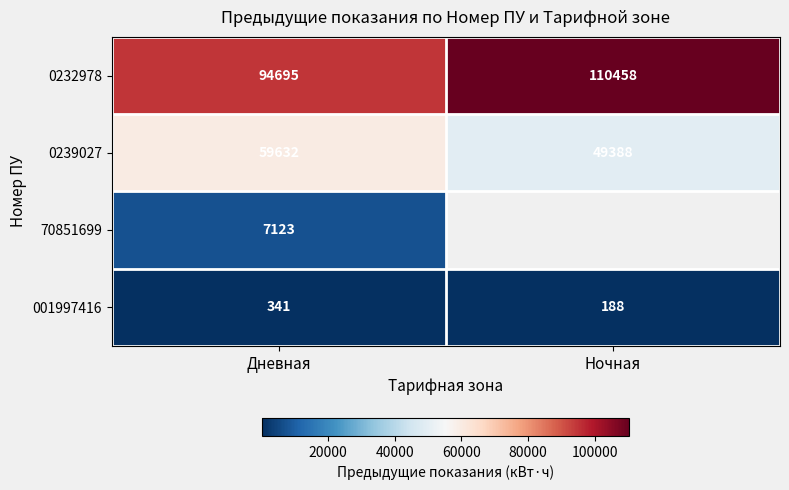

What value does the 0239027 series have at Дневная?

59632